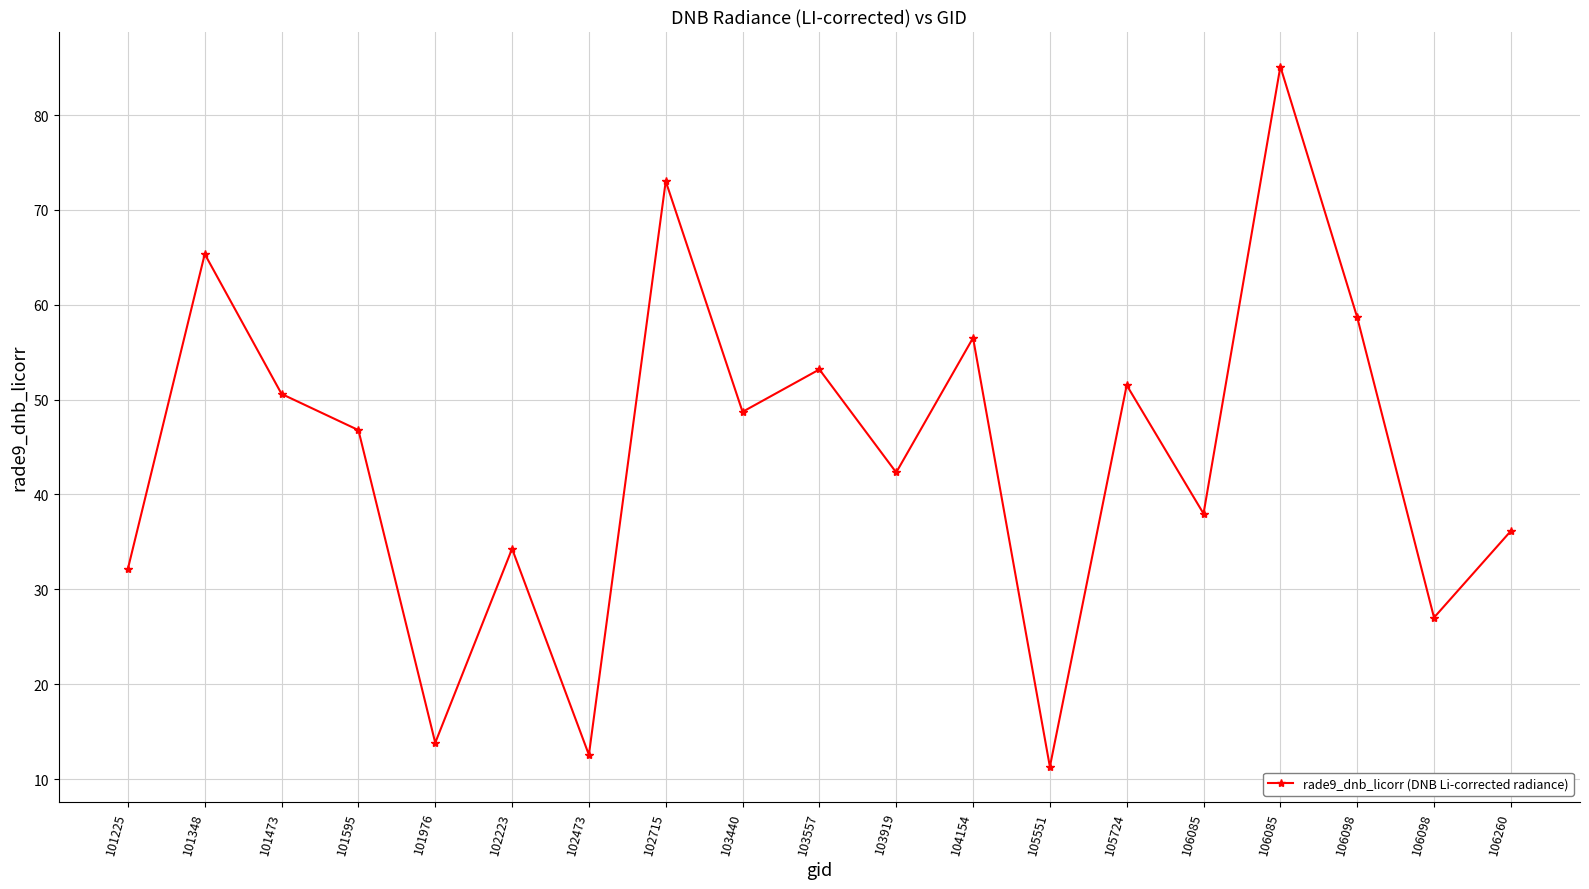

Which label corresponds to the largest value in the chart?

106085